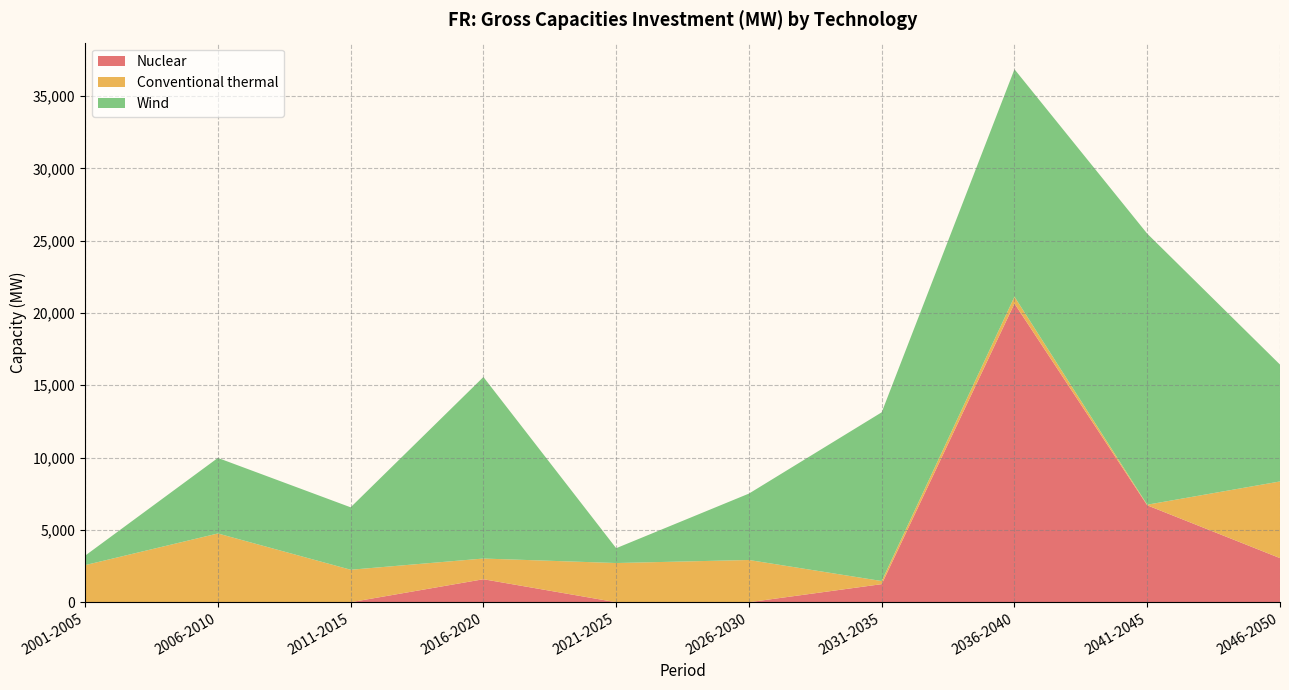

What is the maximum value for Nuclear?

20650.0